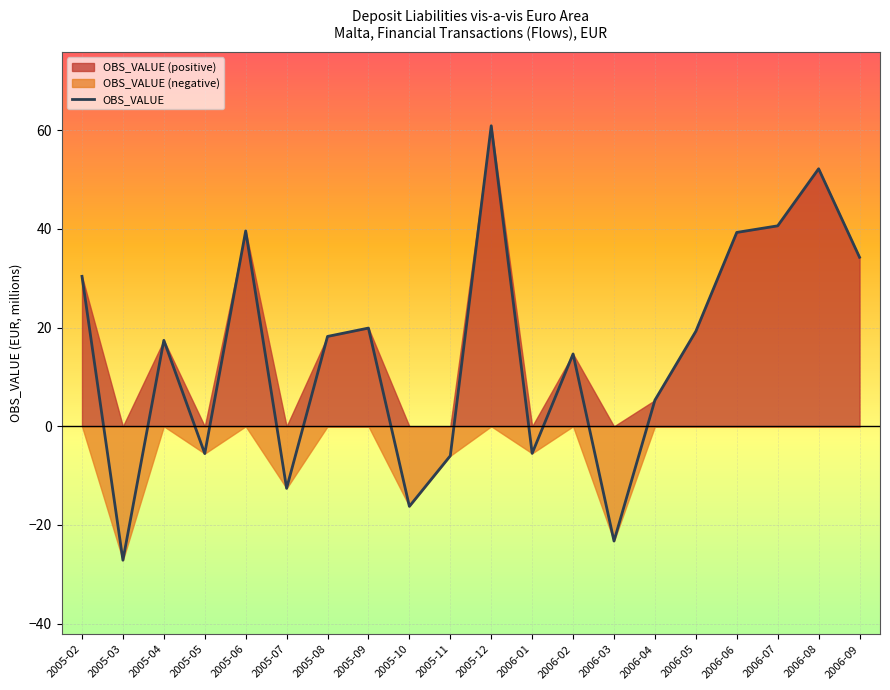

True or false: the data shows 40.0 at 2005-12.

False